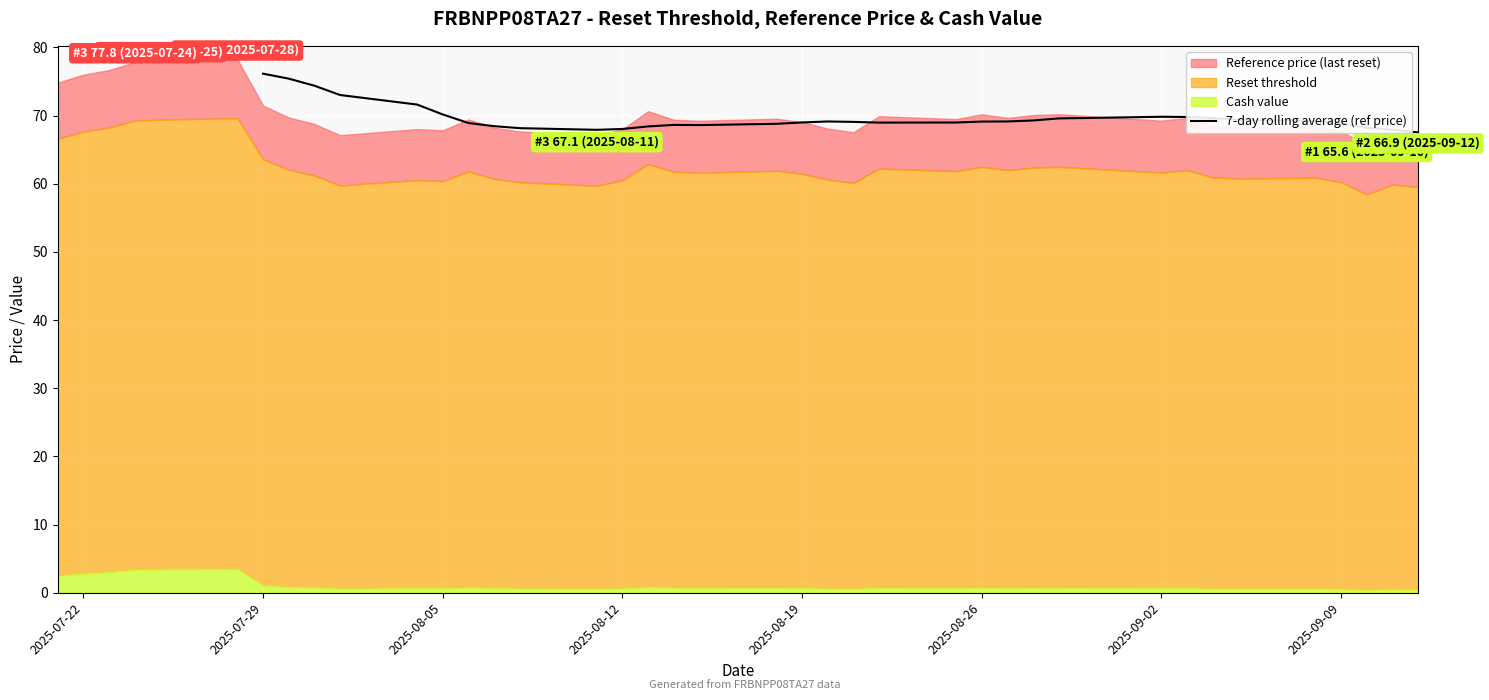

True or false: the data has more than 1 interior local peaks.

True